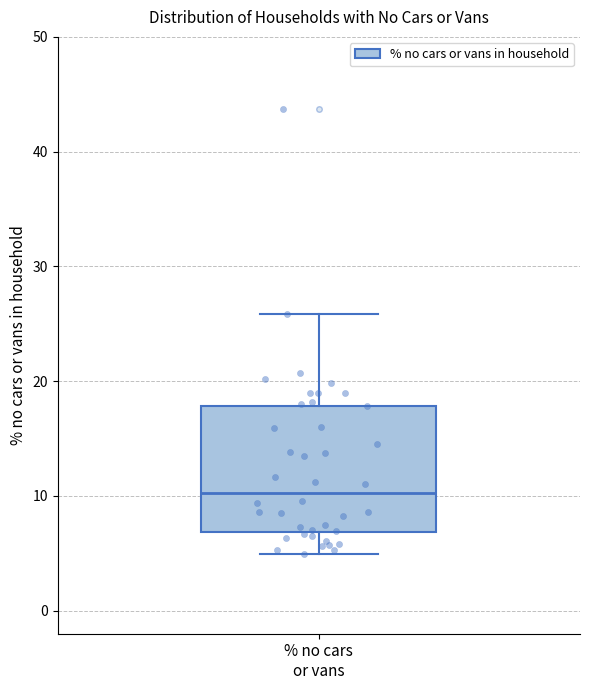

Read this box plot against the y-axis: the position of the median line, the range covered by the box, and the ends of both whiskers. The values are not printed on the chart, so give them approximately, as read against the axis.

median 10, box 7 to 18, whiskers 5 to 26